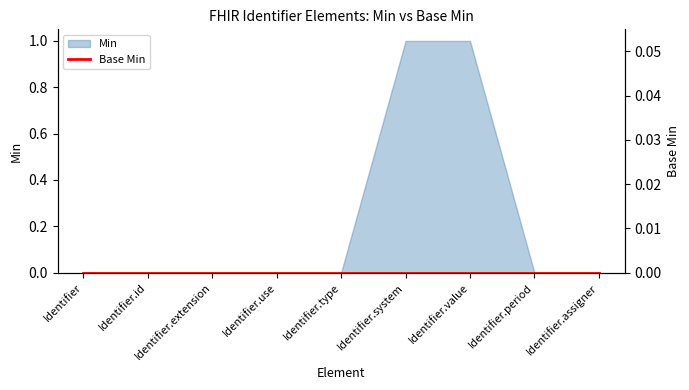

How many lines are shown in the chart?

1